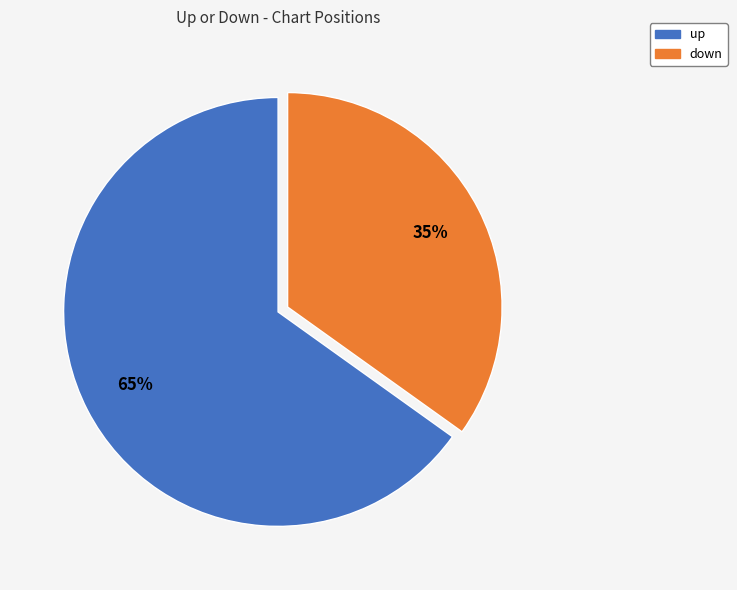

How many segments does this pie chart have?

2